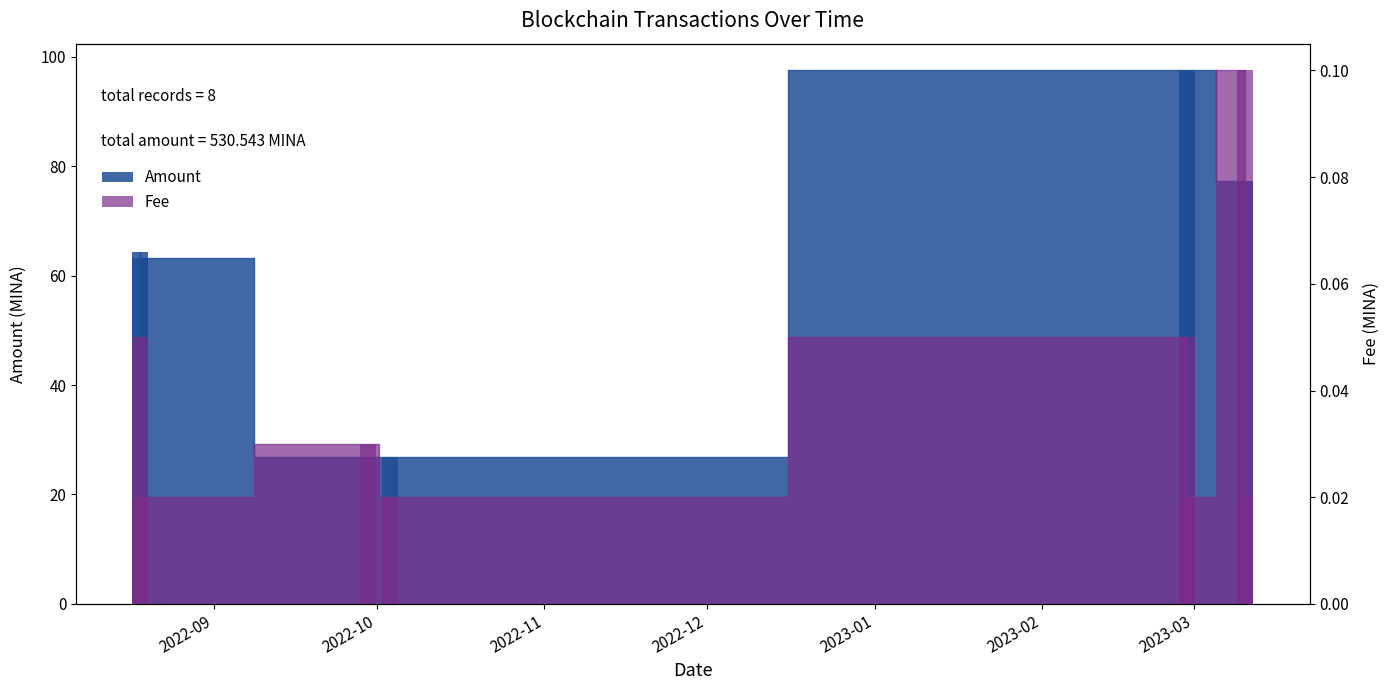

Which series has the largest total across all categories?

Amount